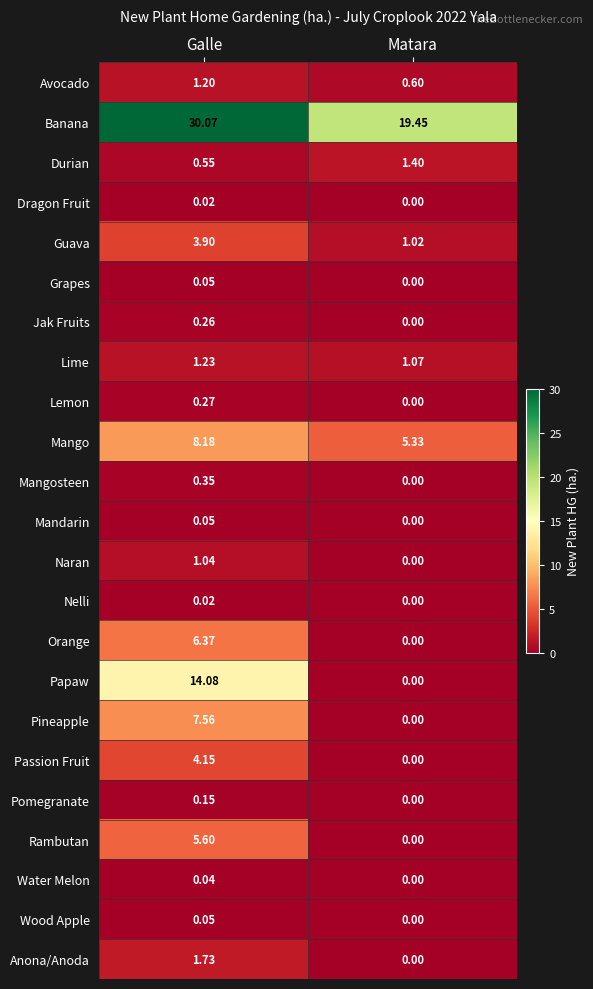

Where is Pomegranate nearest to the value 0?

Matara